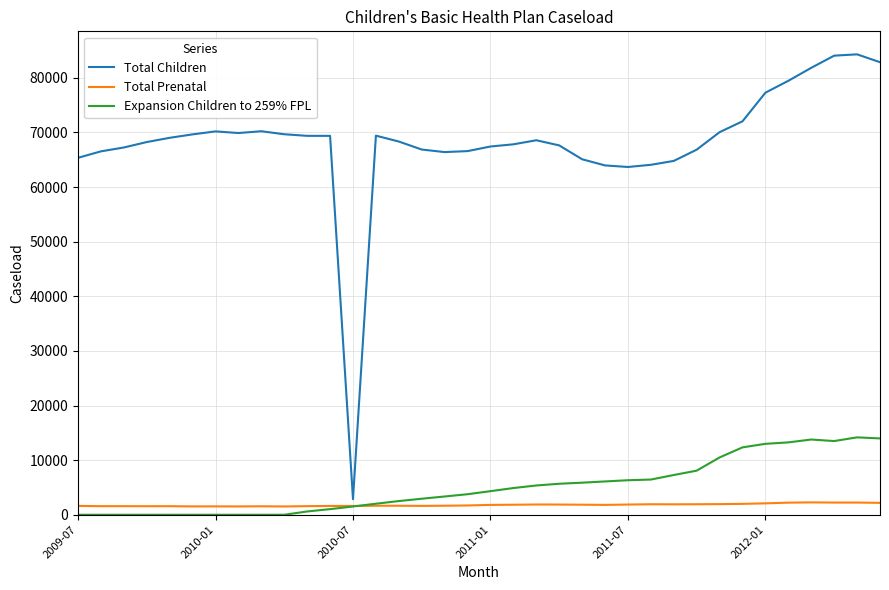

Which series has the widest spread of values?

Total Children